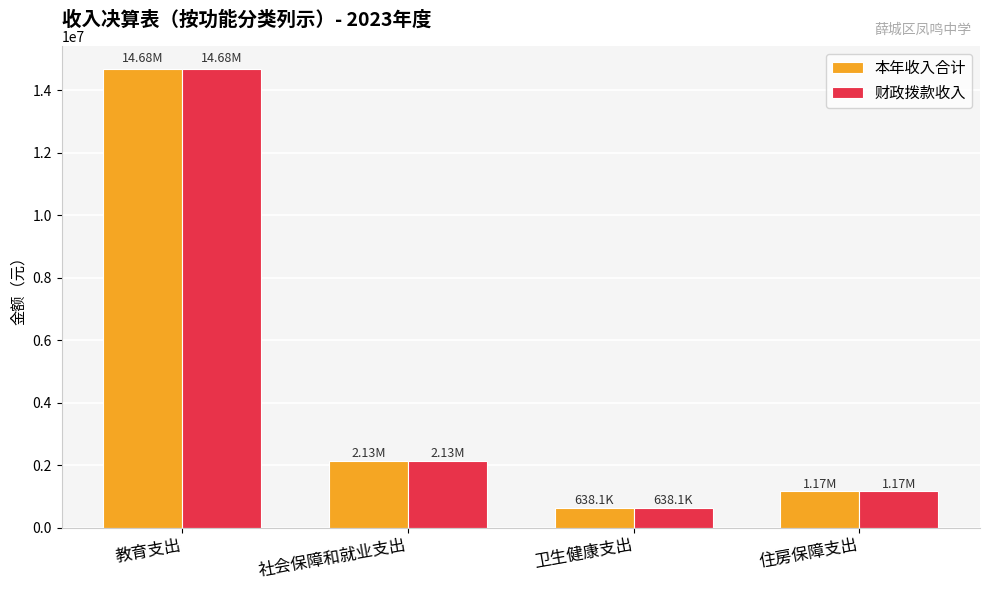

True or false: 财政拨款收入 has a value of 3016447.6 at 社会保障和就业支出.

False